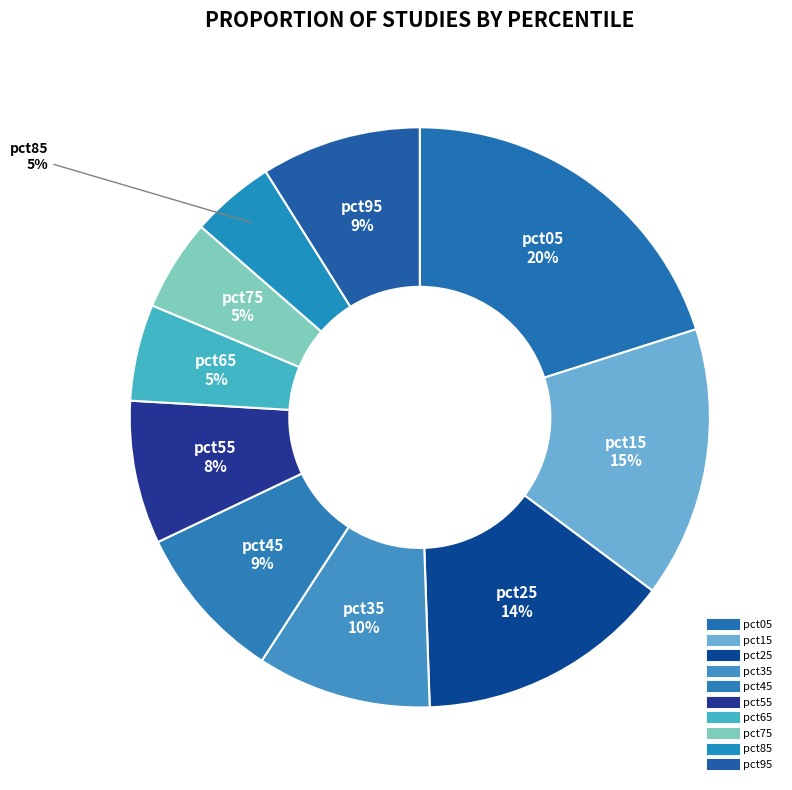

Is the sum of pct95 and pct45 greater than half?

No